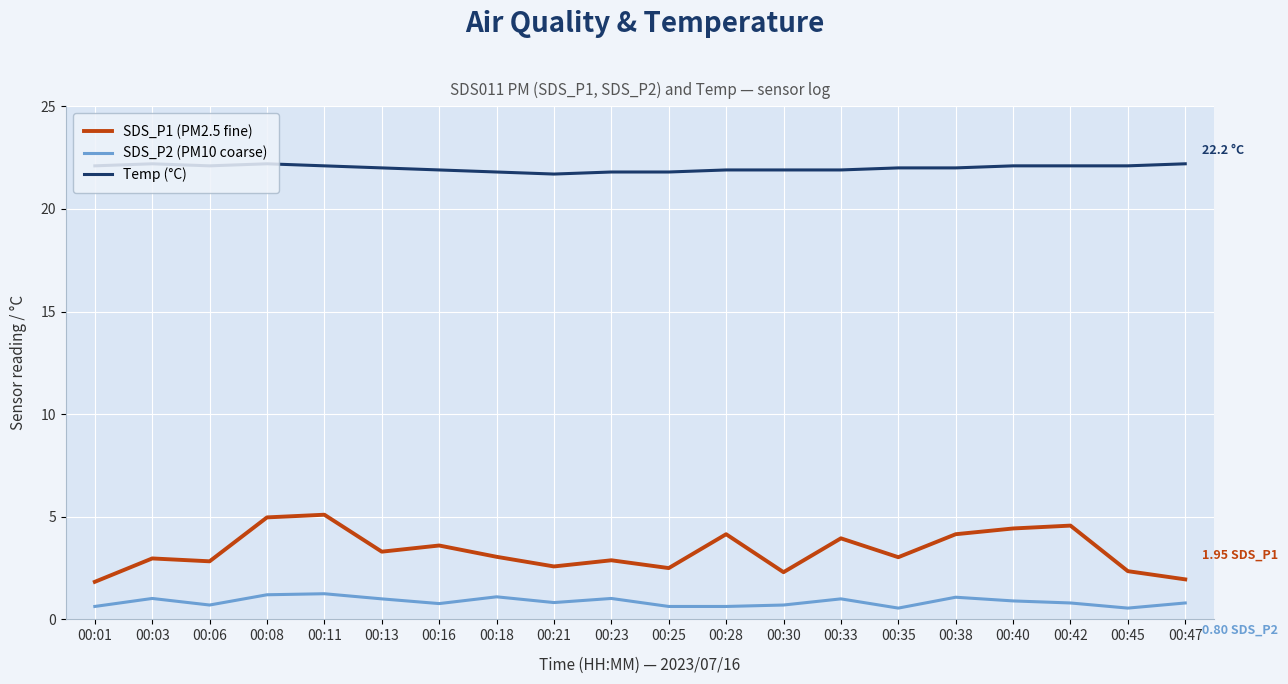

The value of SDS_P1 (PM2.5 fine) at 00:13 is 3.3. True or false?

True